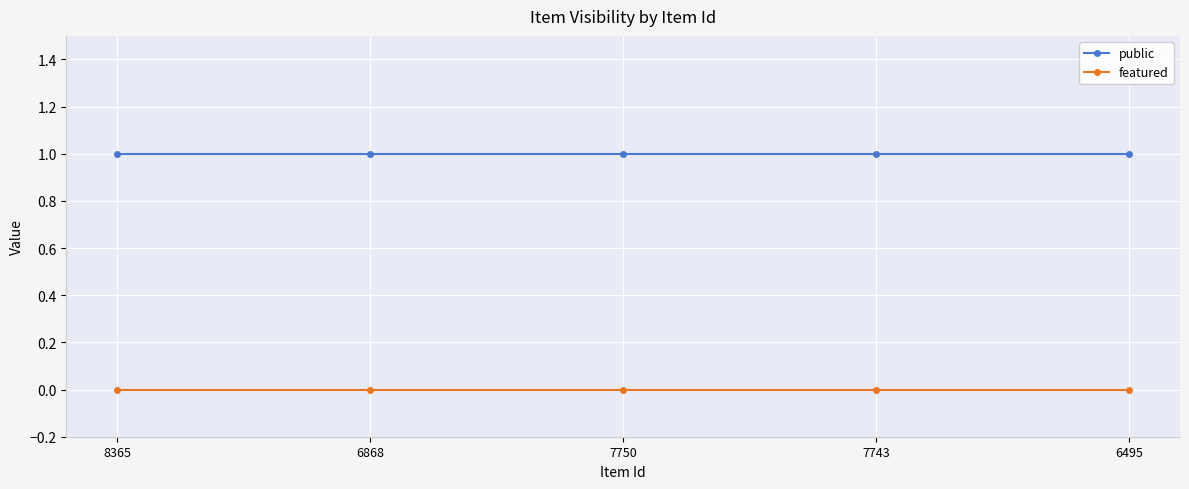

Reading left to right, what are all the values shown in this chart?

public: 8365=1	6868=1	7750=1	7743=1	6495=1
featured: 8365=0	6868=0	7750=0	7743=0	6495=0